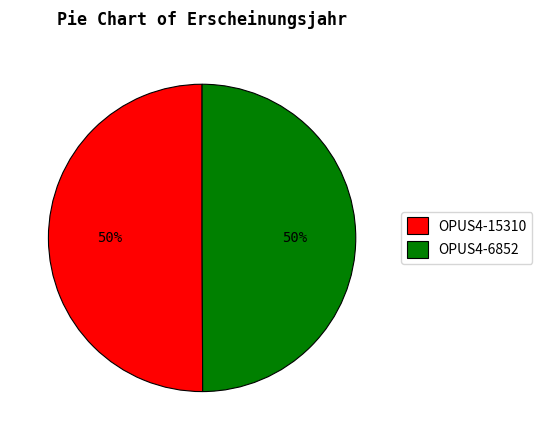

Combined, do OPUS4-6852 and OPUS4-15310 account for over 50%?

Yes